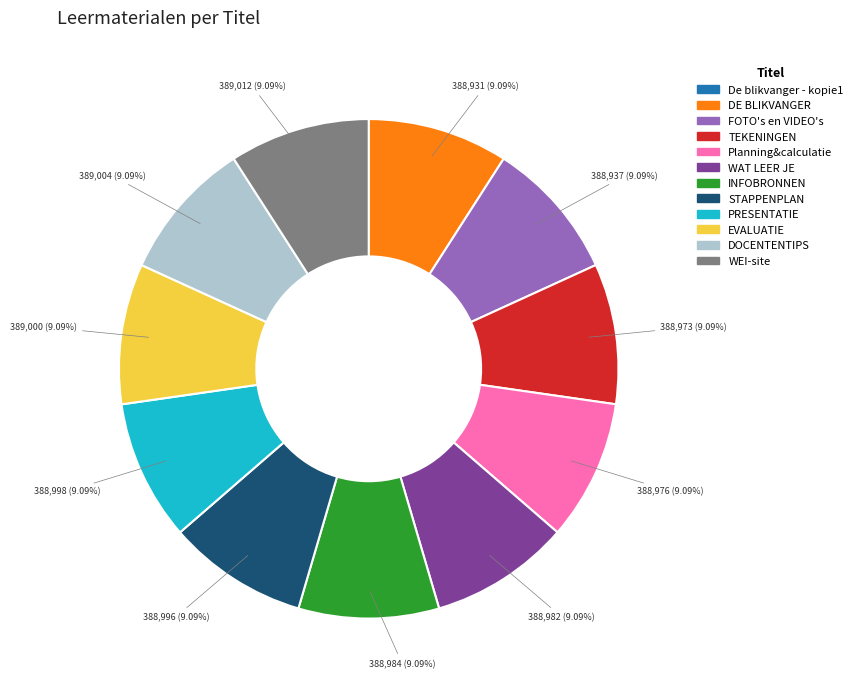

Combined, do PRESENTATIE and FOTO's en VIDEO's account for over 50%?

No